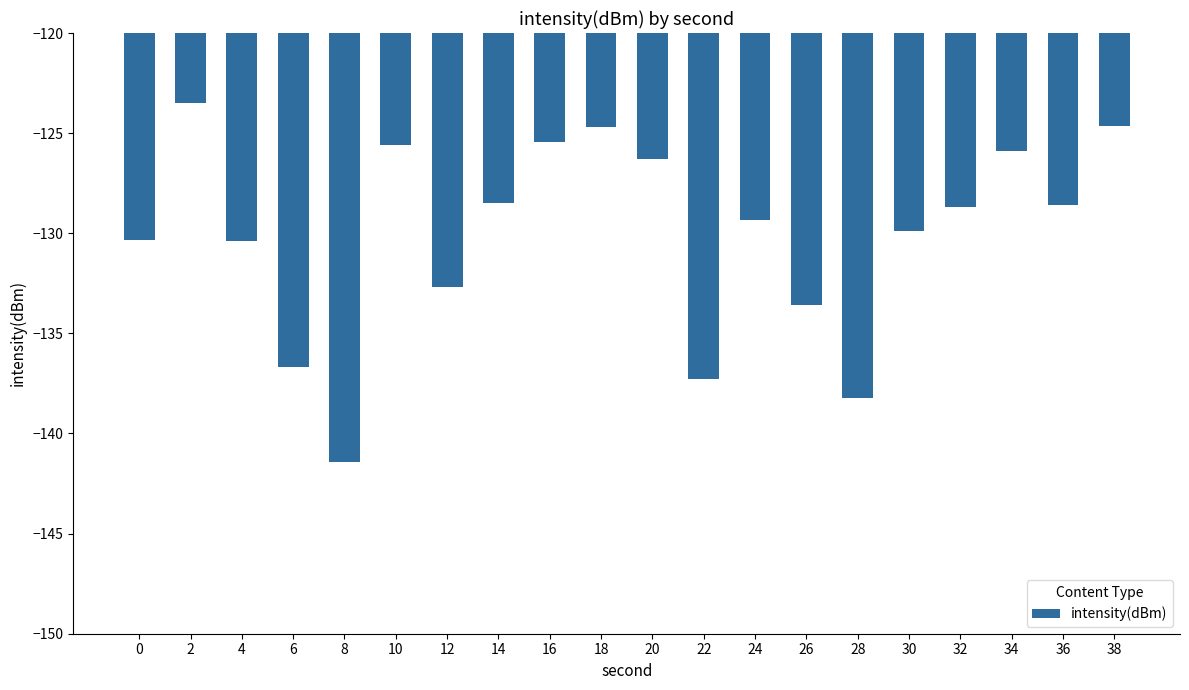

What is the value of the 3rd bar from the left?

-130.4